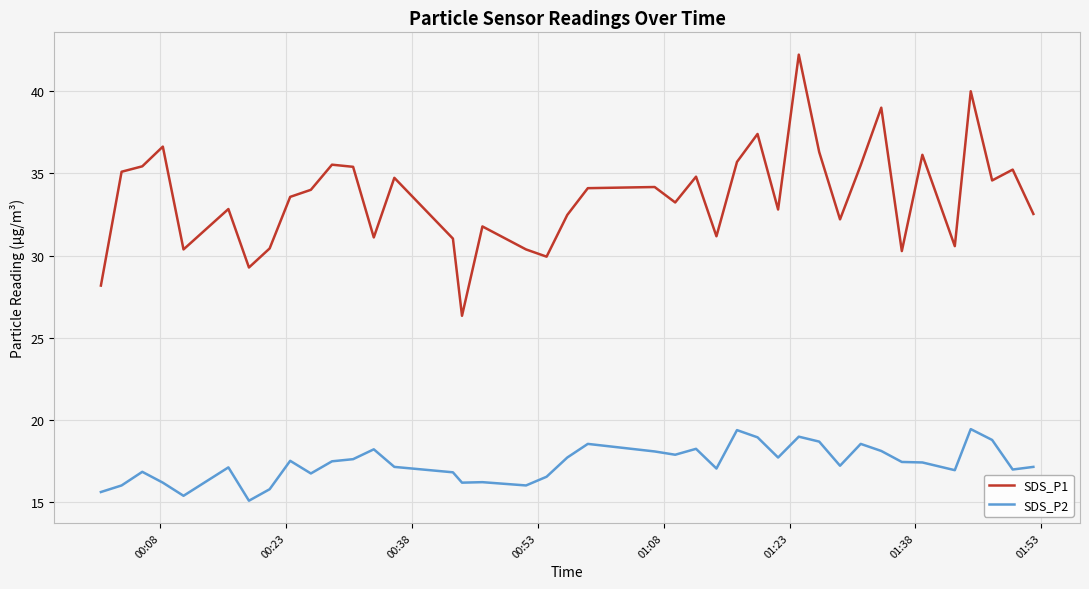

True or false: SDS_P2 and SDS_P1 cross at least once.

False